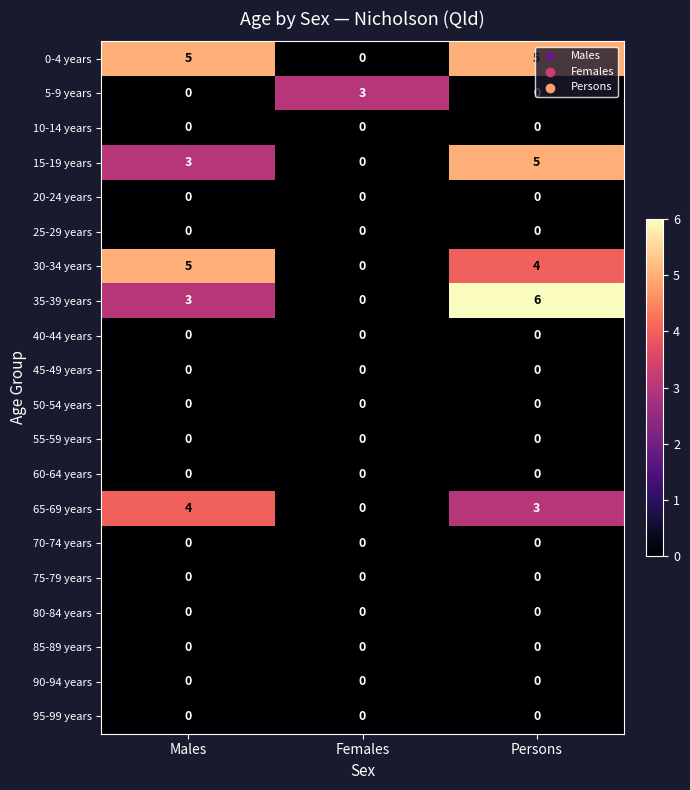

What is the total value across all series at Females?

3